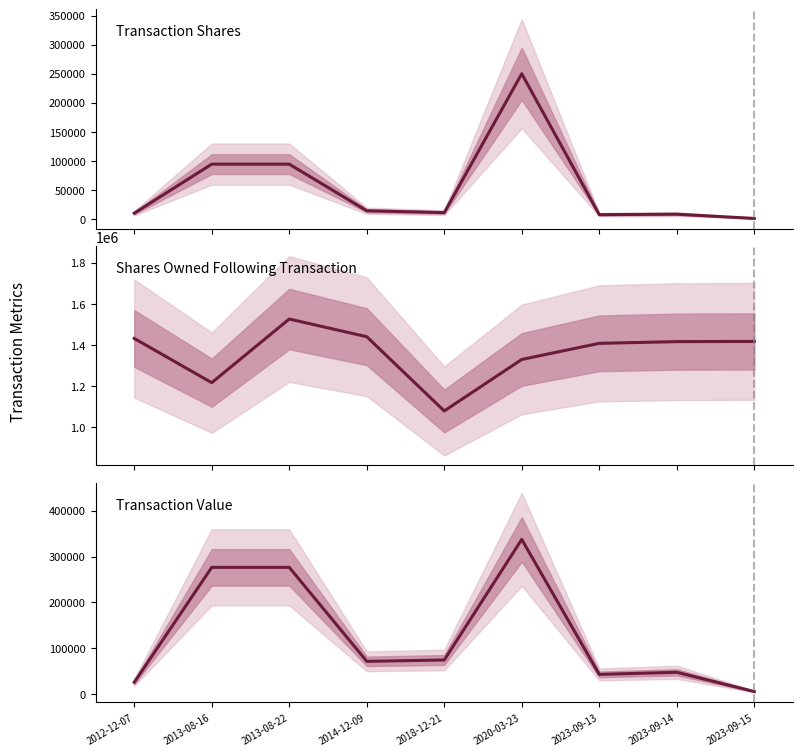

The value of Transaction Shares at 2023-09-15 is 321. True or false?

False